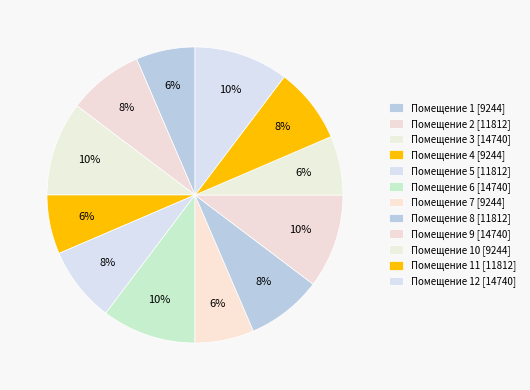

Count the number of slices in the pie.

12